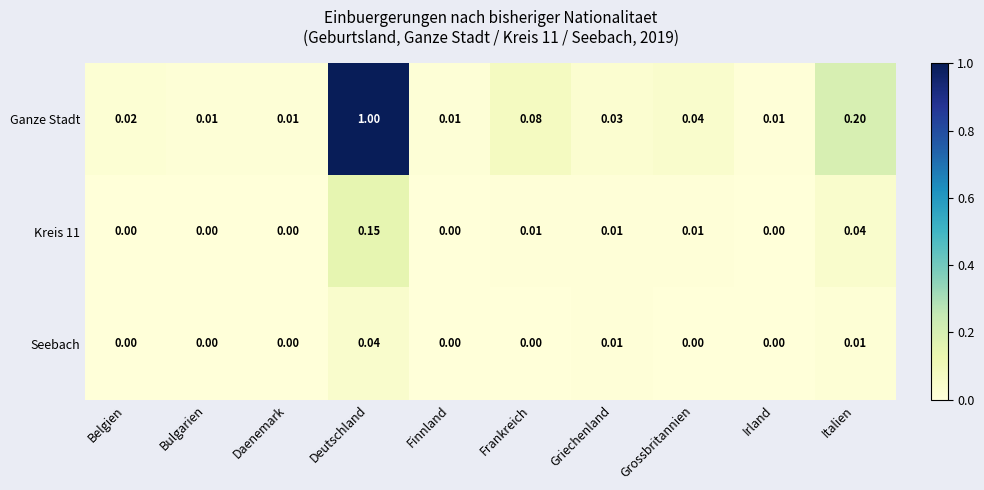

Count the number of categories in the chart.

10